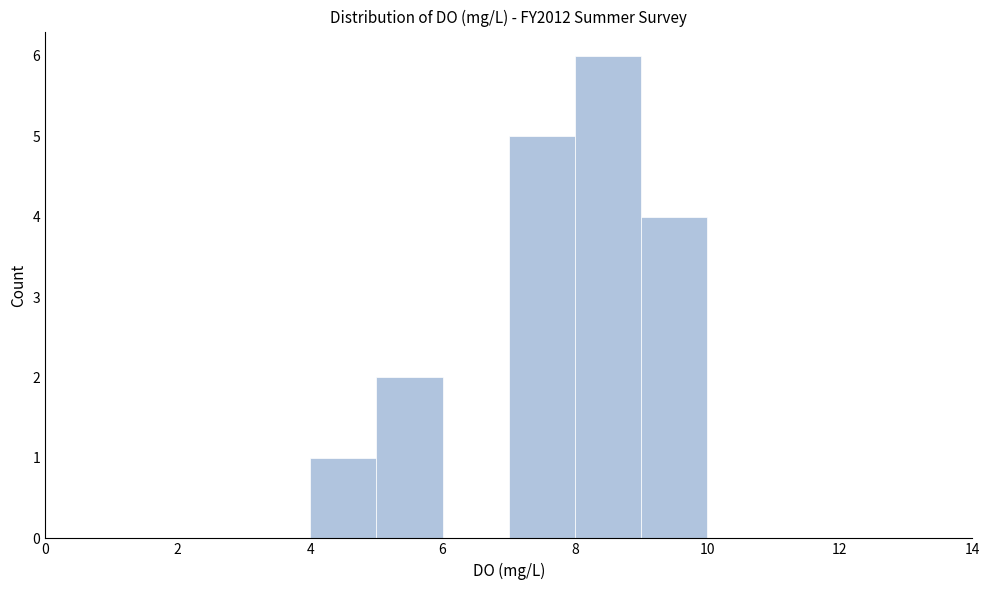

Which range on the x-axis has the tallest bar?

8 to 9